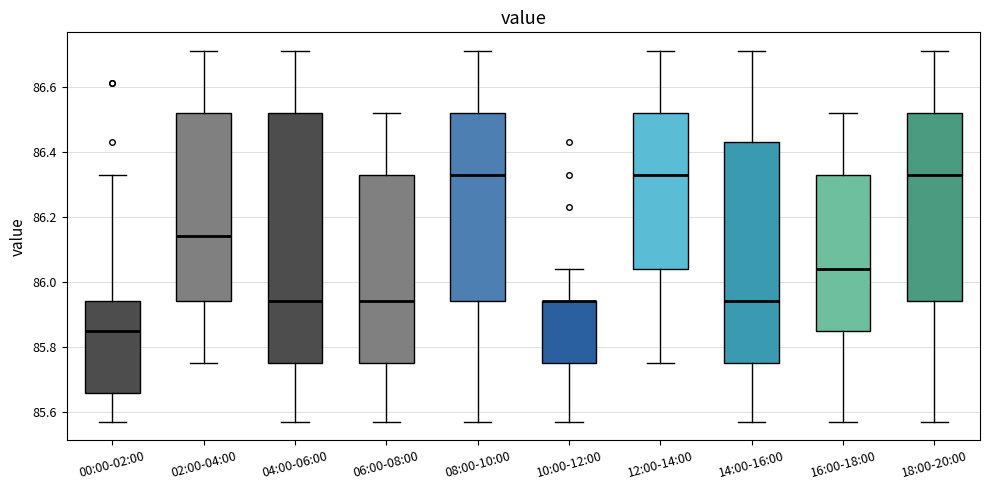

Reading left to right, read every box against the y-axis: the position of its median line, the range the box covers, and the ends of its whiskers. The values are not printed on the chart, so give them approximately, as read against the axis.

00:00-02:00: median 85.86, box 85.66 to 85.94, whiskers 85.58 to 86.34
02:00-04:00: median 86.14, box 85.94 to 86.52, whiskers 85.76 to 86.72
04:00-06:00: median 85.94, box 85.76 to 86.52, whiskers 85.58 to 86.72
06:00-08:00: median 85.94, box 85.76 to 86.34, whiskers 85.58 to 86.52
08:00-10:00: median 86.34, box 85.94 to 86.52, whiskers 85.58 to 86.72
10:00-12:00: median 85.94 (drawn on the box's upper edge), box 85.76 to 85.94, whiskers 85.58 to 86.04
12:00-14:00: median 86.34, box 86.04 to 86.52, whiskers 85.76 to 86.72
14:00-16:00: median 85.94, box 85.76 to 86.44, whiskers 85.58 to 86.72
16:00-18:00: median 86.04, box 85.86 to 86.34, whiskers 85.58 to 86.52
18:00-20:00: median 86.34, box 85.94 to 86.52, whiskers 85.58 to 86.72